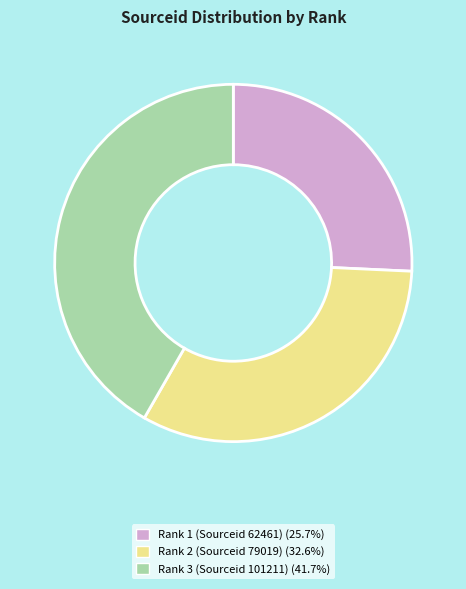

Do Rank 1 (Sourceid 62461) (25.7%) and Rank 3 (Sourceid 101211) (41.7%) together represent more than half of the pie?

Yes